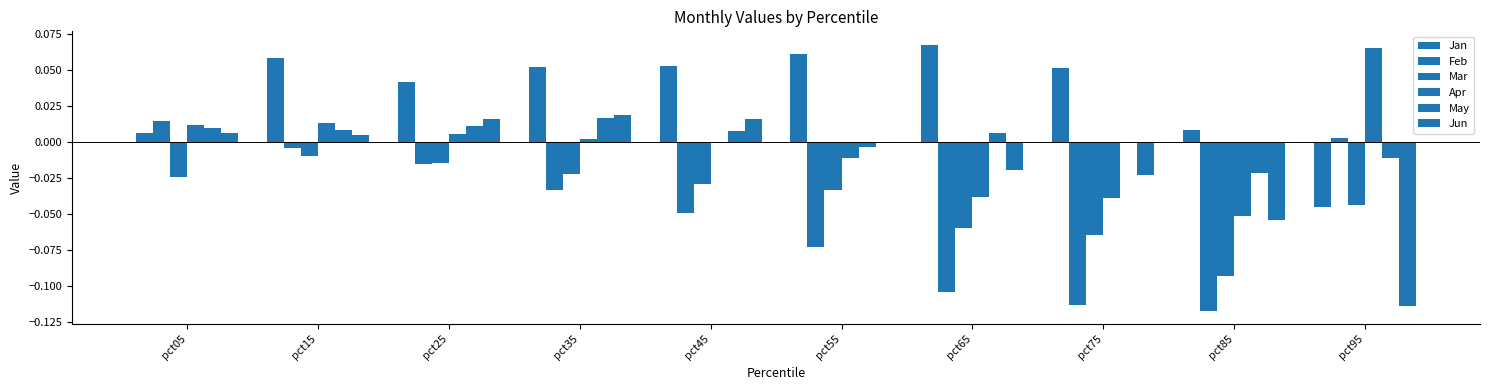

Which has a higher value, pct15 or pct45?

pct15